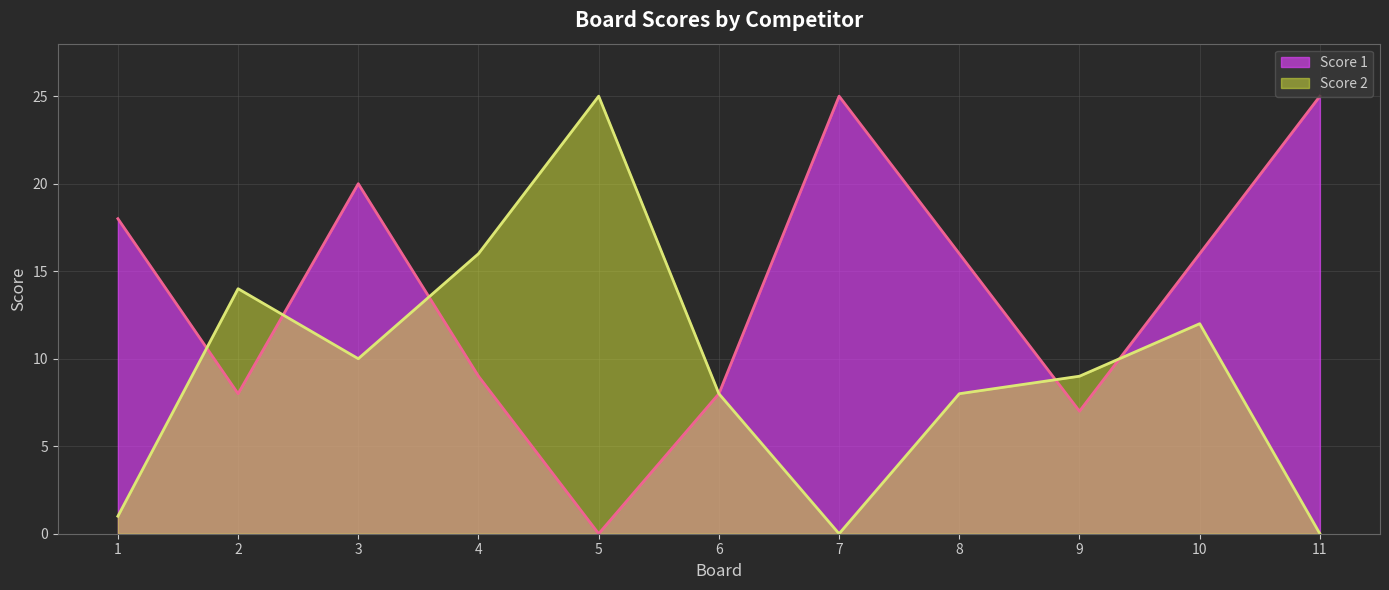

Which category has the lowest value in the Score 2 series?

7